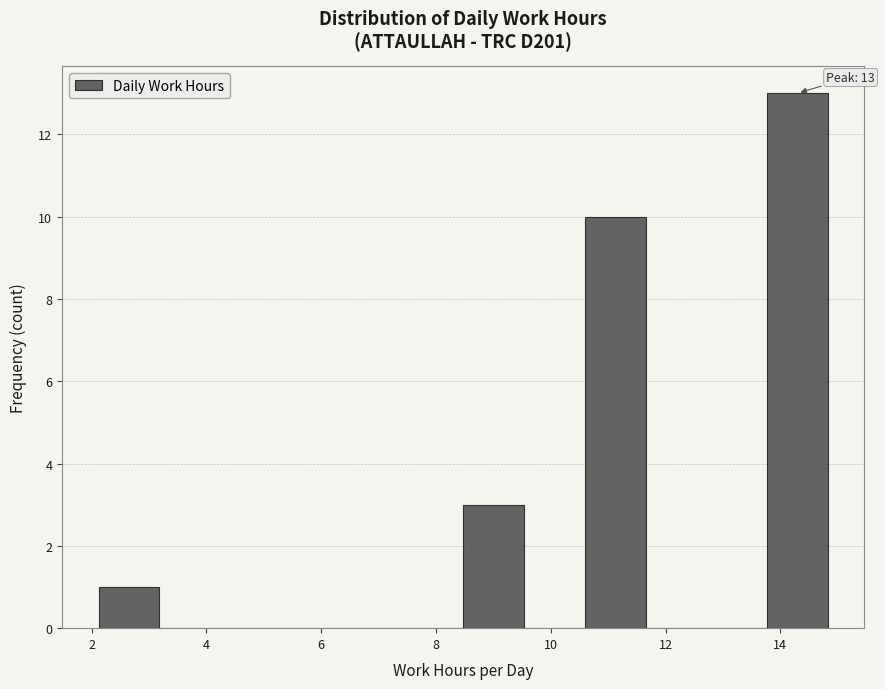

Which range on the x-axis has the tallest bar?

13.8 to 14.8